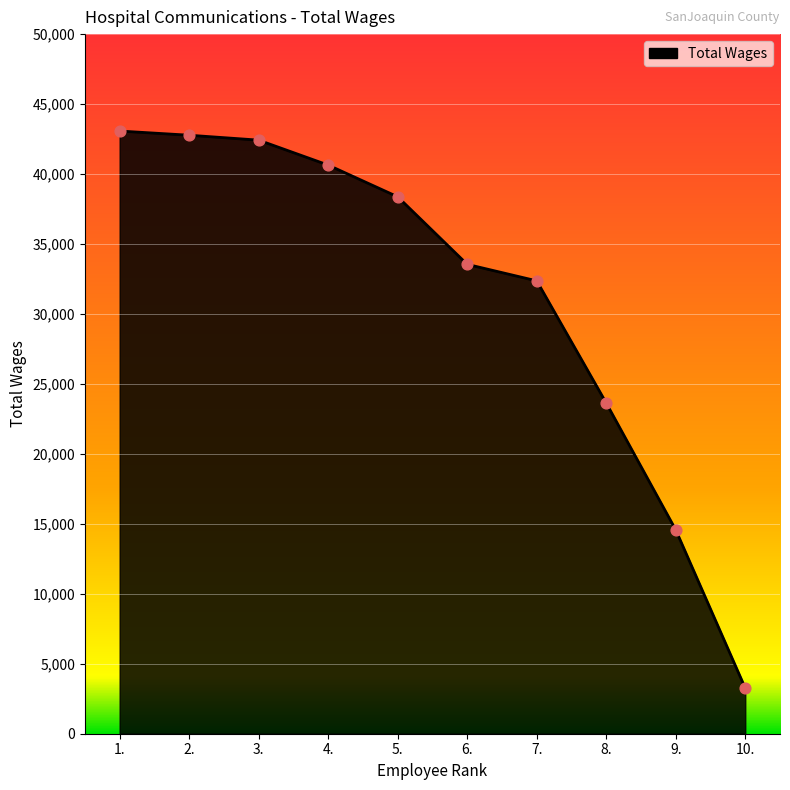

Between 1. and 8., which is larger?

1.